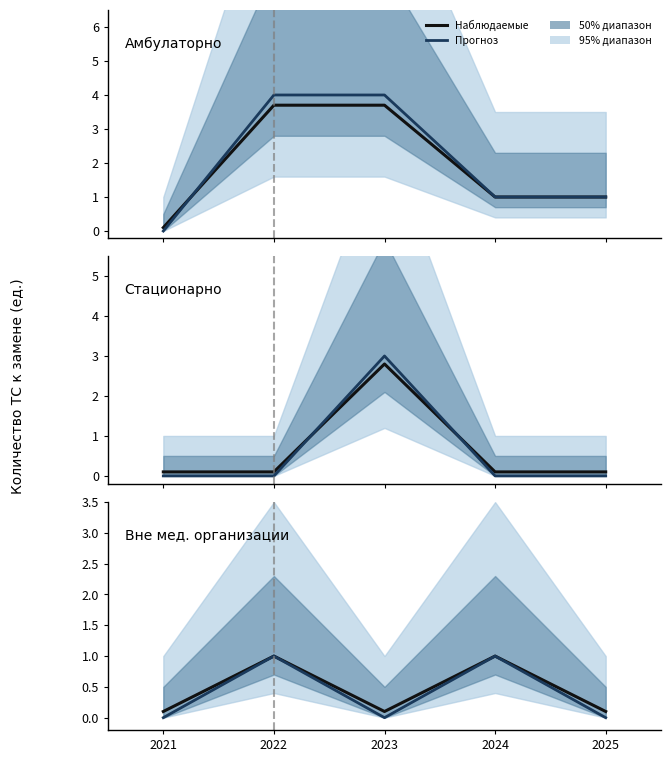

What is the difference between the highest and lowest values at 2024?

1.0